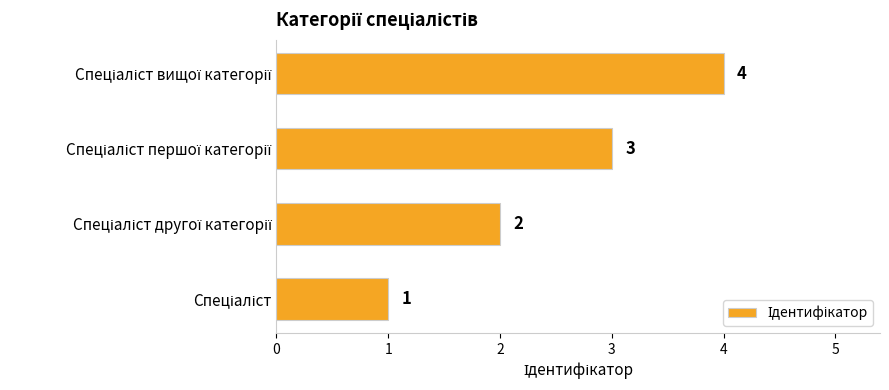

What is the sum of all values?

10